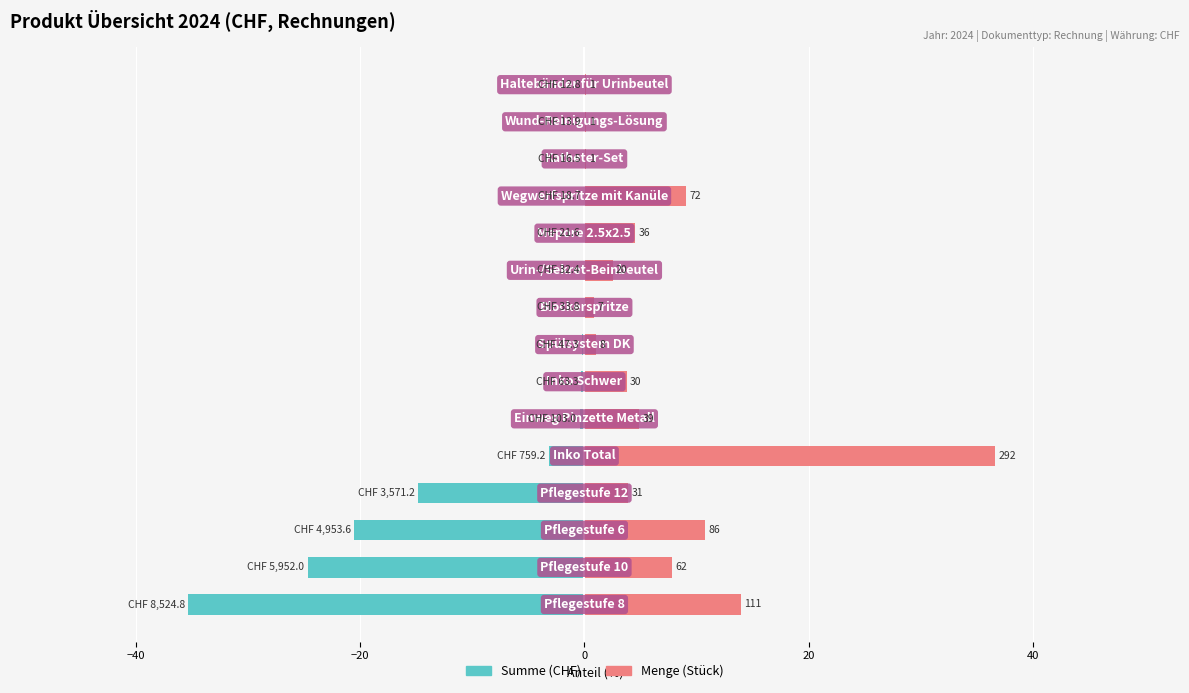

List the series in order of their peak value, lowest first.

Summe (CHF), Menge (Stück)